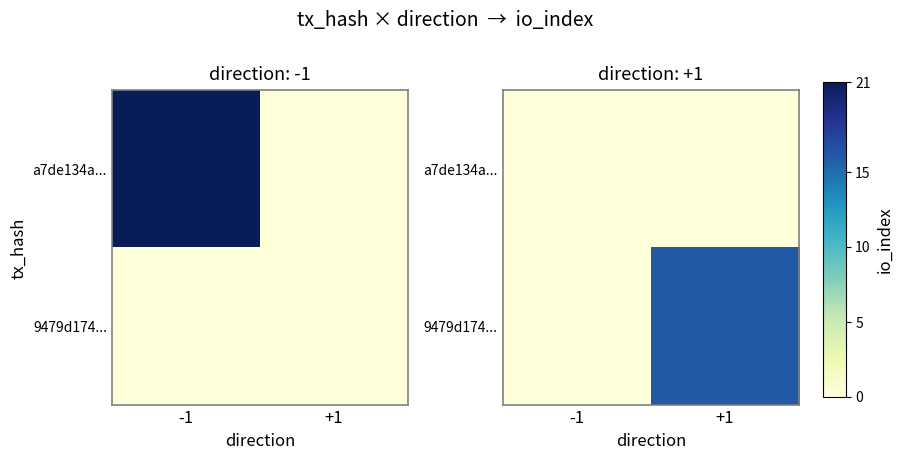

True or false: 9479d174... has a value of -9 at -1.

False